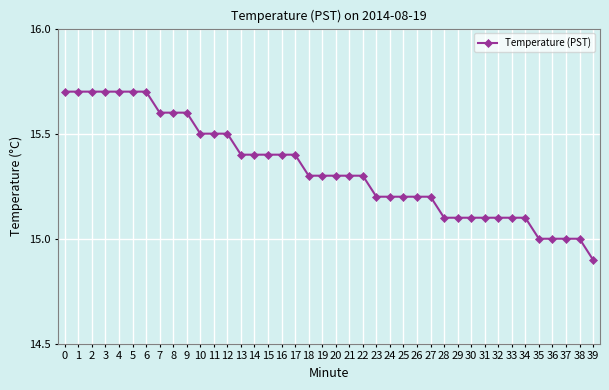

Does the chart have visible grid lines?

Yes